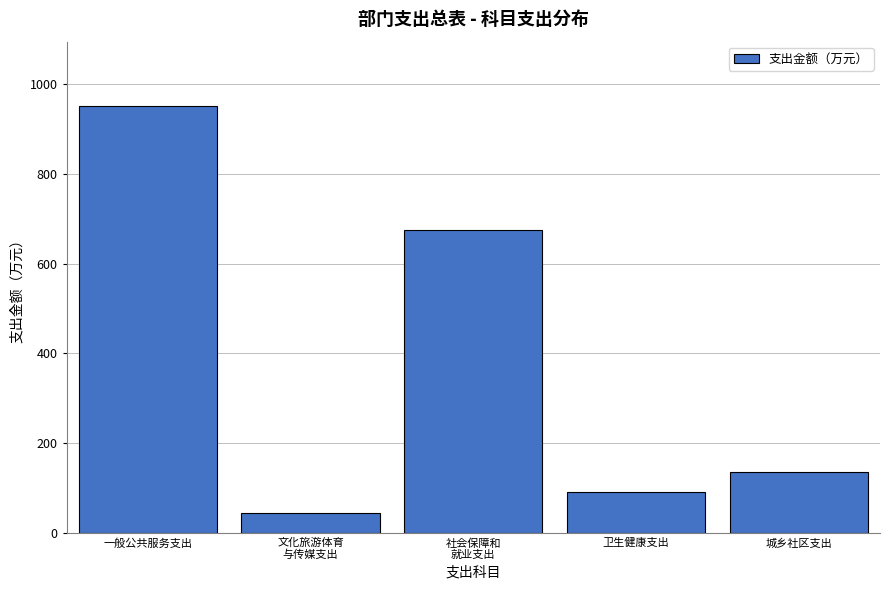

Reading left to right, extract all data points from this chart.

951.2	44.5	674.6	91.1	136.3